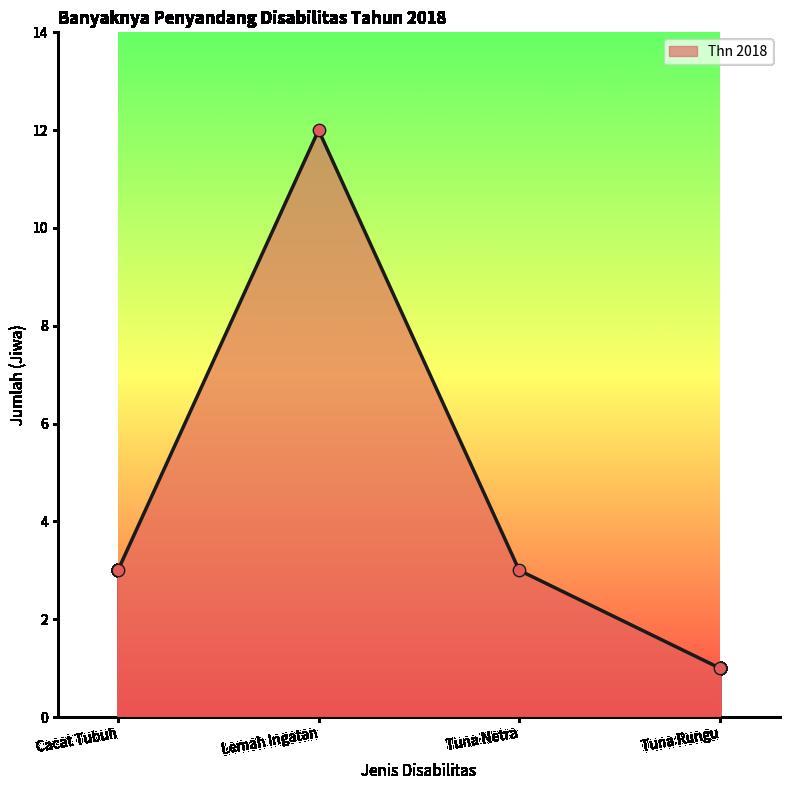

What is the ratio of the value at Lemah Ingatan to the value at Tuna Netra?

4.0